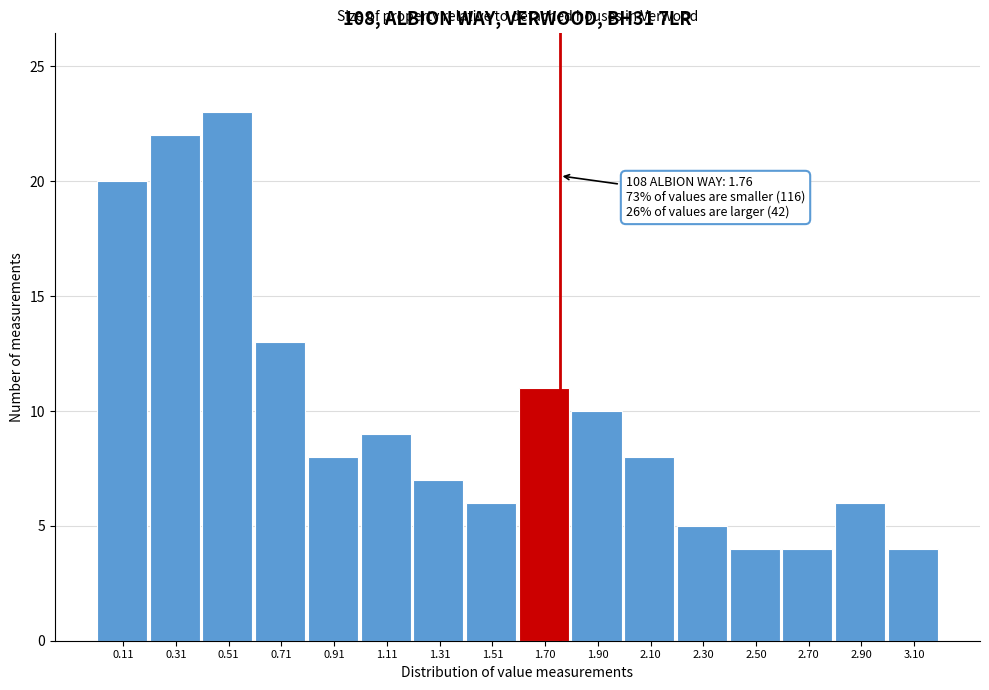

Which range on the x-axis has the tallest bar?

0.40 to 0.60